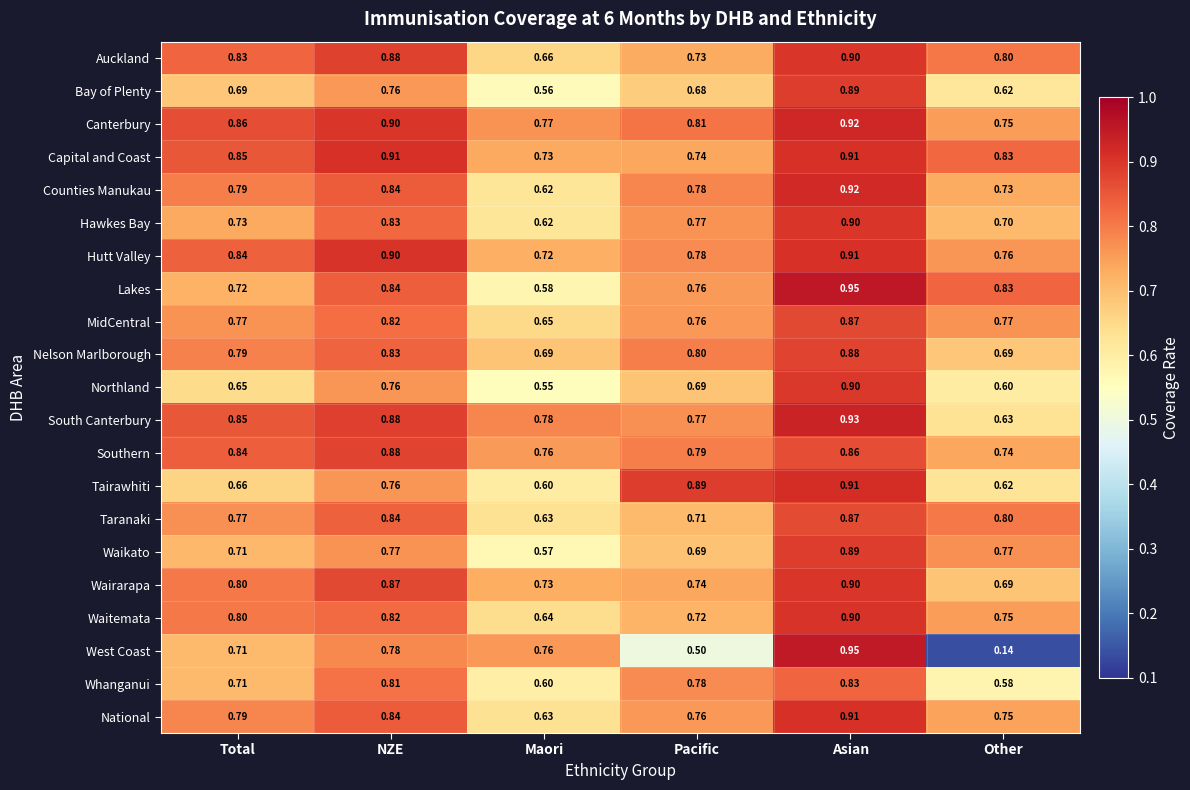

Which series has the largest total across all categories?

Canterbury